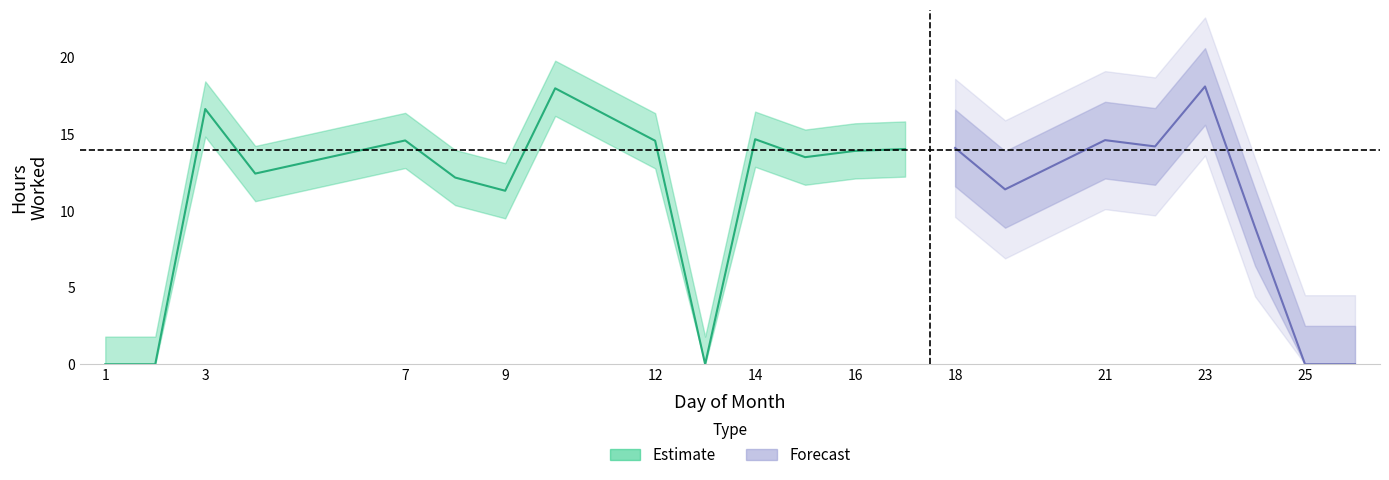

Where is the data nearest to the value 9?

24